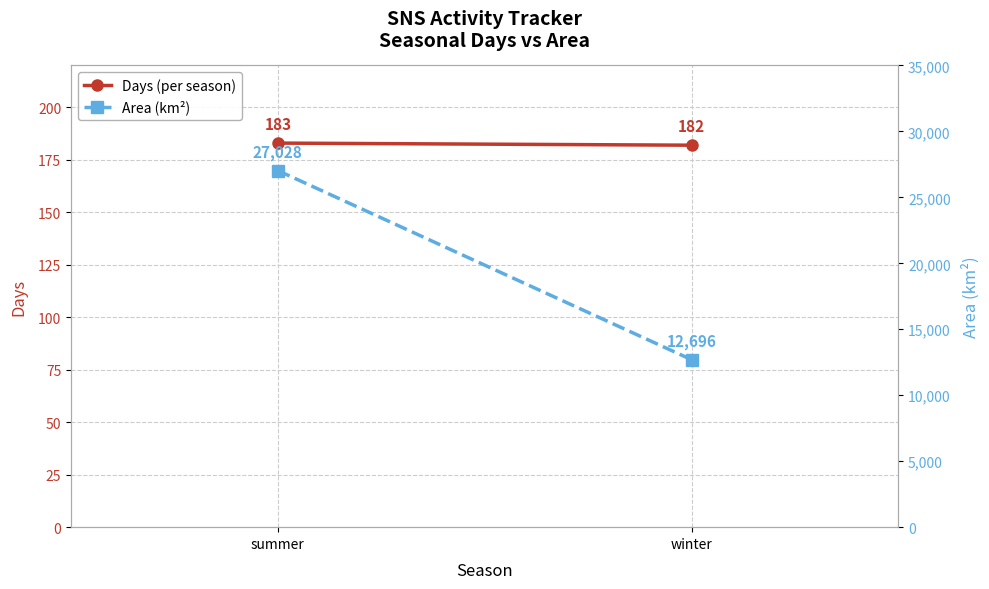

The value of Days (per season) at summer is 247. True or false?

False